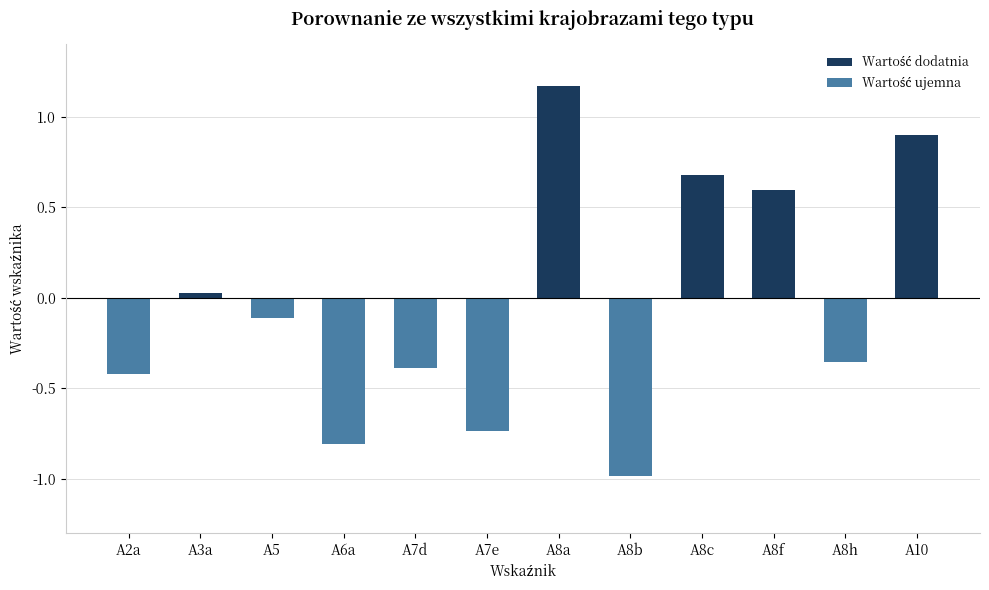

What position from the right is A8a?

6